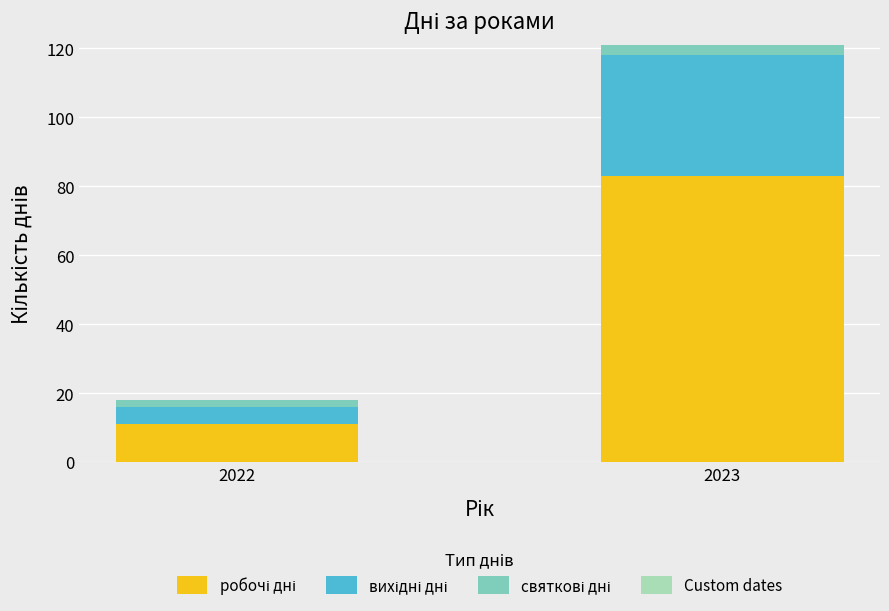

What is the total value across all series at 2023?

121